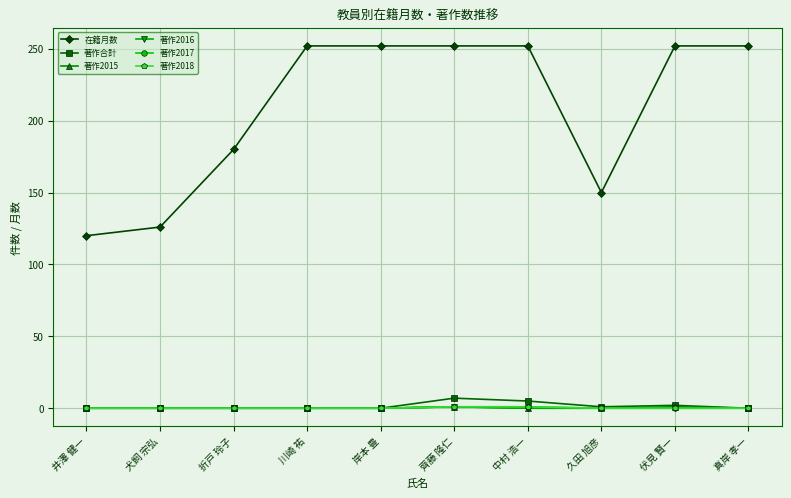

What is the greatest value displayed?

252